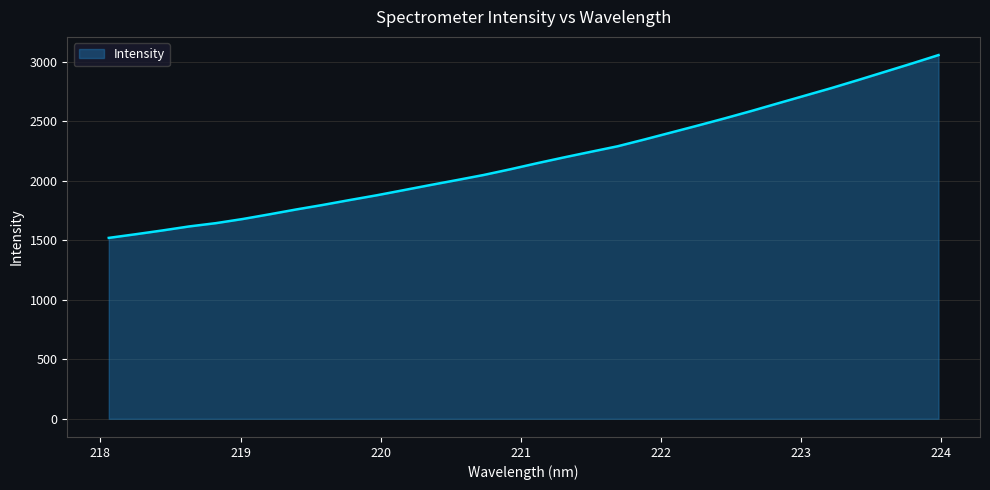

What is the average value?

2182.1